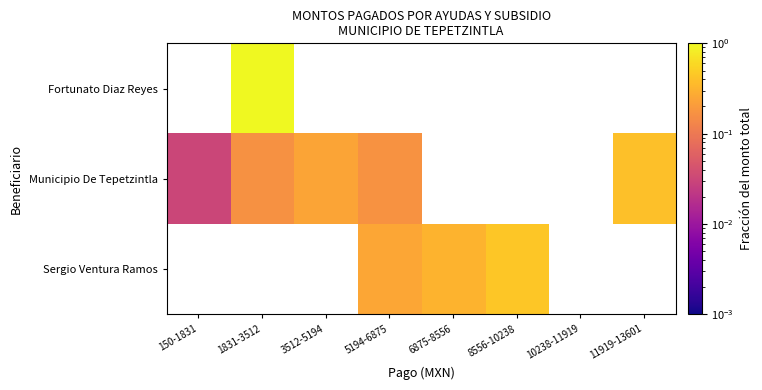

List the labels in order of Municipio De Tepetzintla value, smallest first.

150-1831, 1831-3512, 5194-6875, 3512-5194, 6875-8556, 8556-10238, 10238-11919, 11919-13601